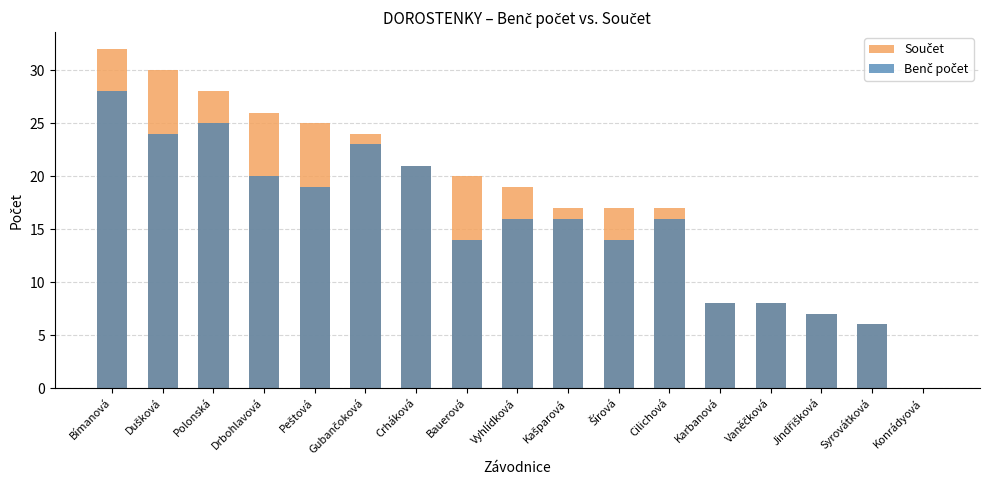

What is the difference between the maximum and second lowest values in the Součet series?

26